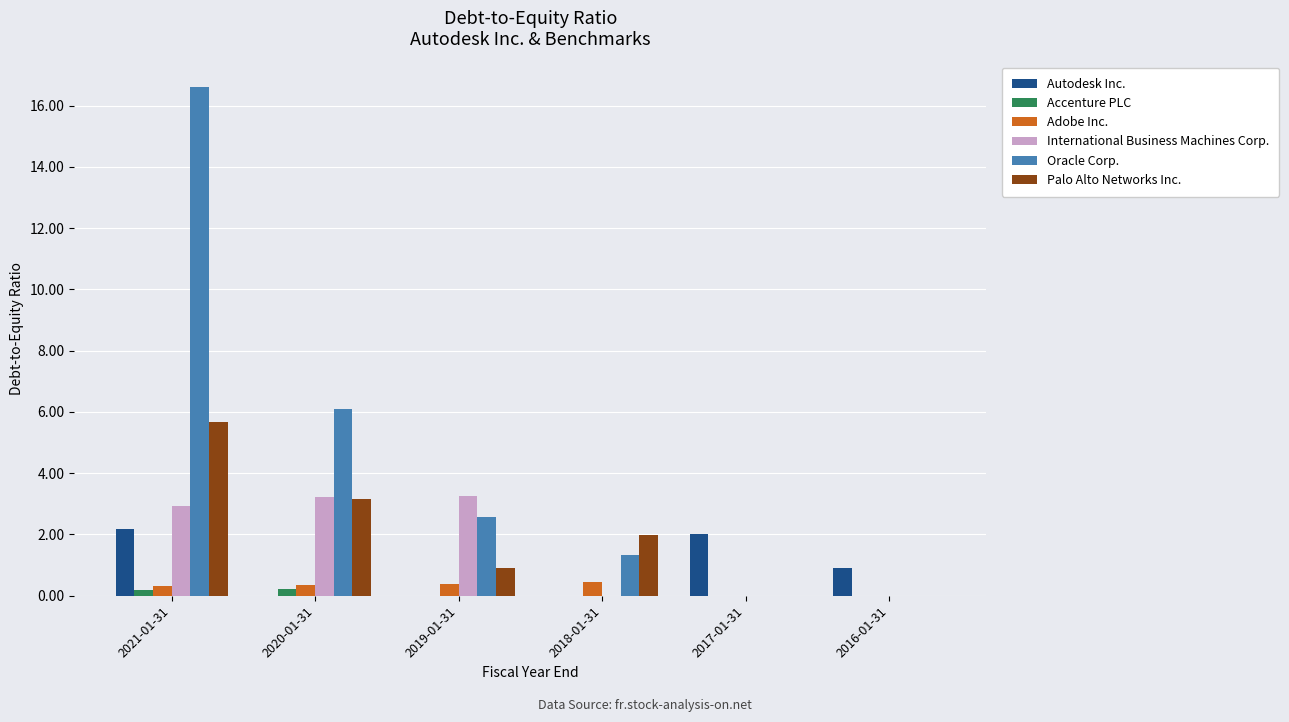

Which series has the largest total across all categories?

Oracle Corp.